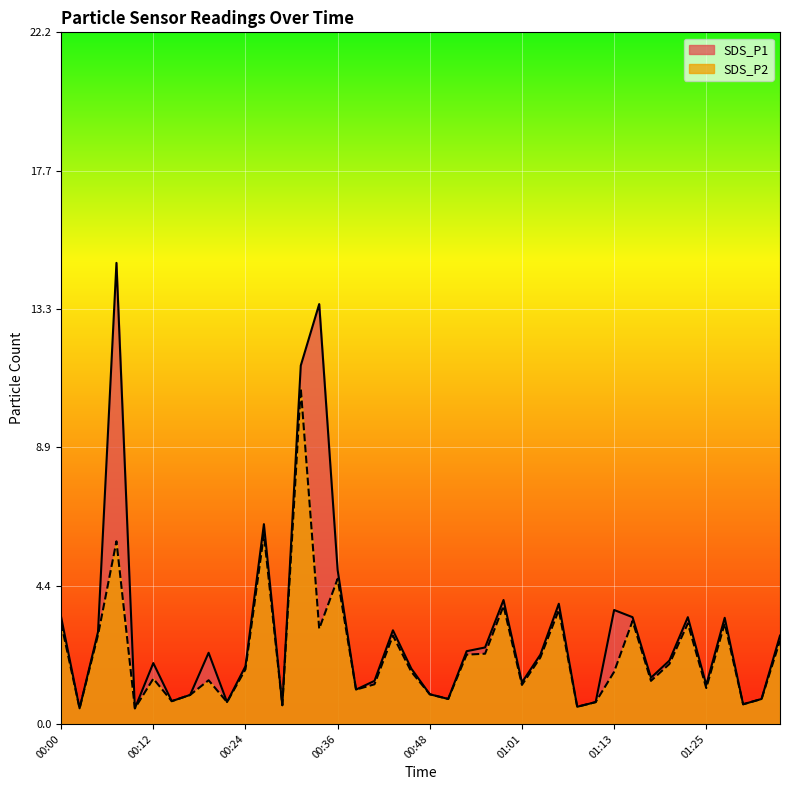

Reading right to left, what are all the values shown in this chart?

SDS_P1: 2.8	0.8	0.6	3.4	1.2	3.4	2.0	1.5	3.4	3.6	0.7	0.6	3.9	2.2	1.3	4.0	2.5	2.3	0.8	0.9	1.8	3.0	1.4	1.1	4.9	13.4	11.5	0.6	6.4	1.9	0.7	2.3	0.9	0.7	1.9	0.5	14.8	3.0	0.5	3.4
SDS_P2: 2.7	0.8	0.6	3.2	1.1	3.2	1.9	1.4	3.3	1.7	0.7	0.6	3.6	2.1	1.2	3.8	2.2	2.2	0.8	0.9	1.7	2.8	1.3	1.1	4.7	3.0	10.8	0.6	6.1	1.8	0.7	1.4	0.9	0.7	1.4	0.5	5.8	2.9	0.5	3.2